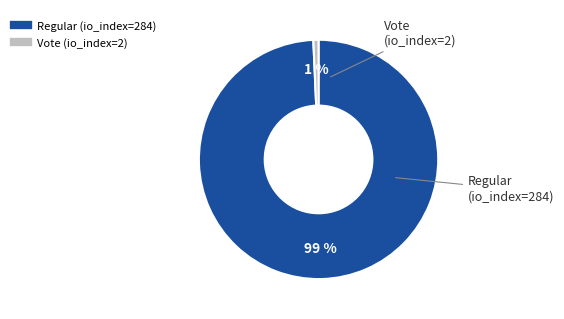

Is the sum of Regular (io_index=284) and Vote (io_index=2) greater than half?

Yes